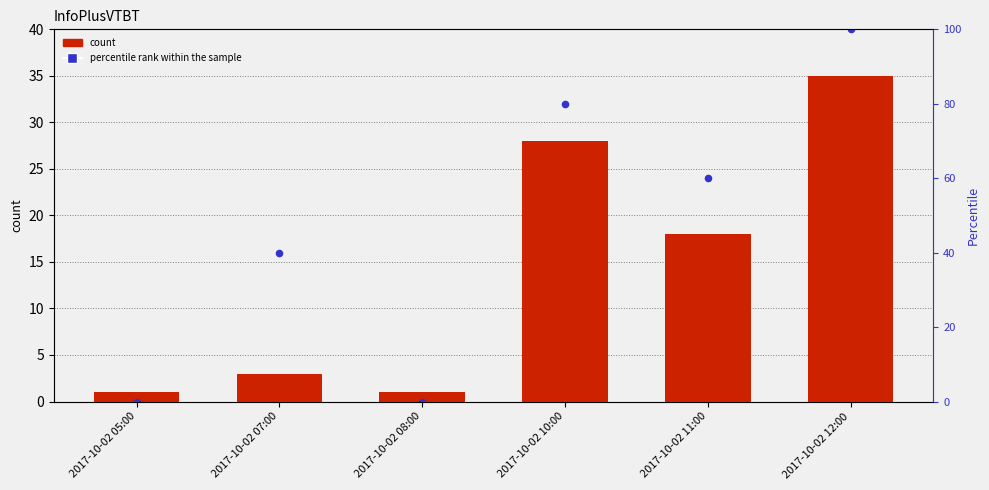

At which category is the sum across all series the highest?

2017-10-02 12:00